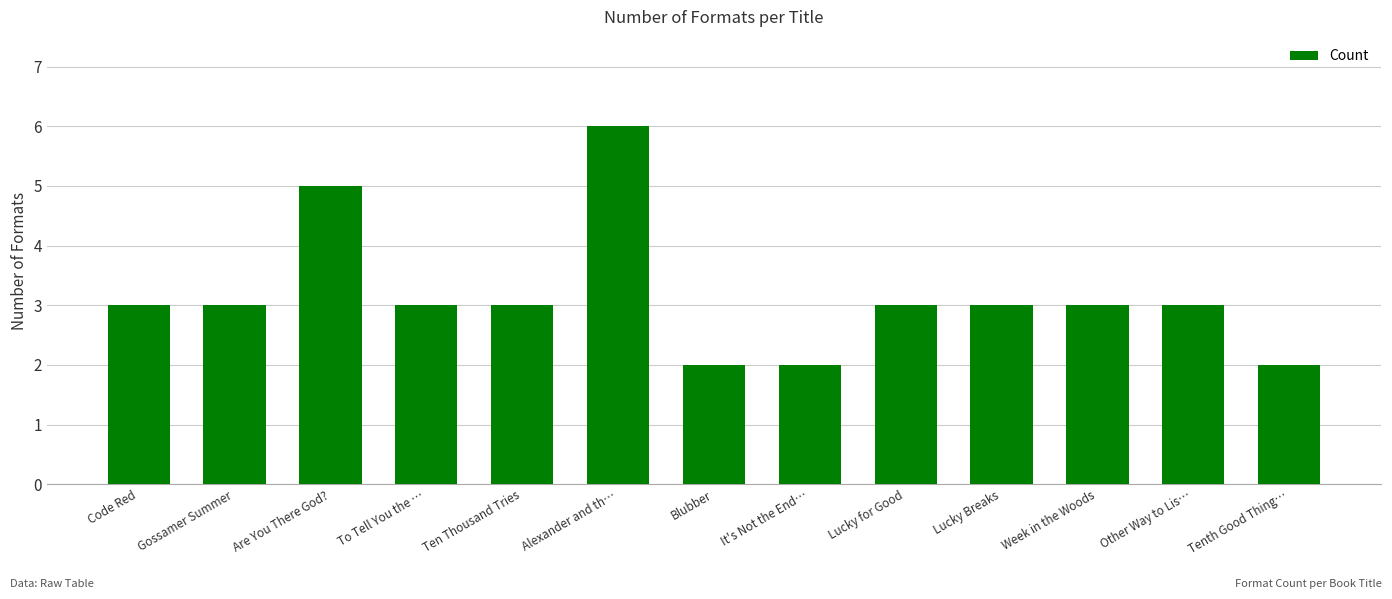

How many data points does each series have?

13